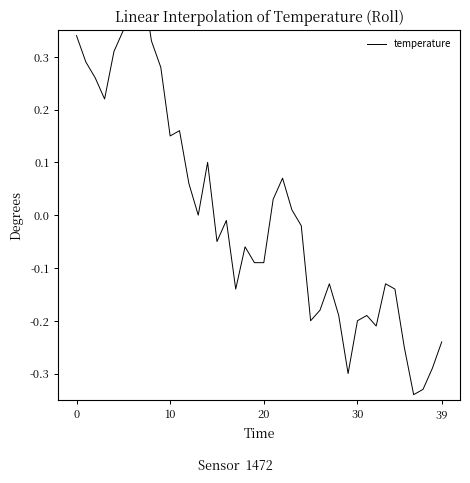

How many data points are less than 0?

22